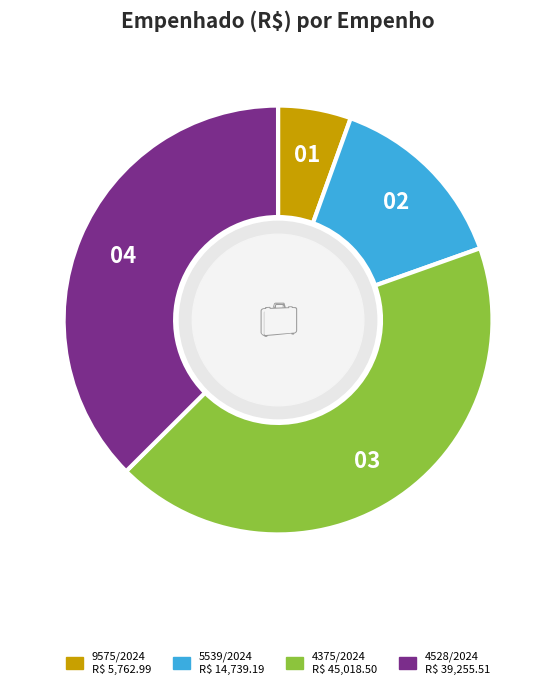

Between 9575/2024 and 5539/2024, which is larger?

5539/2024